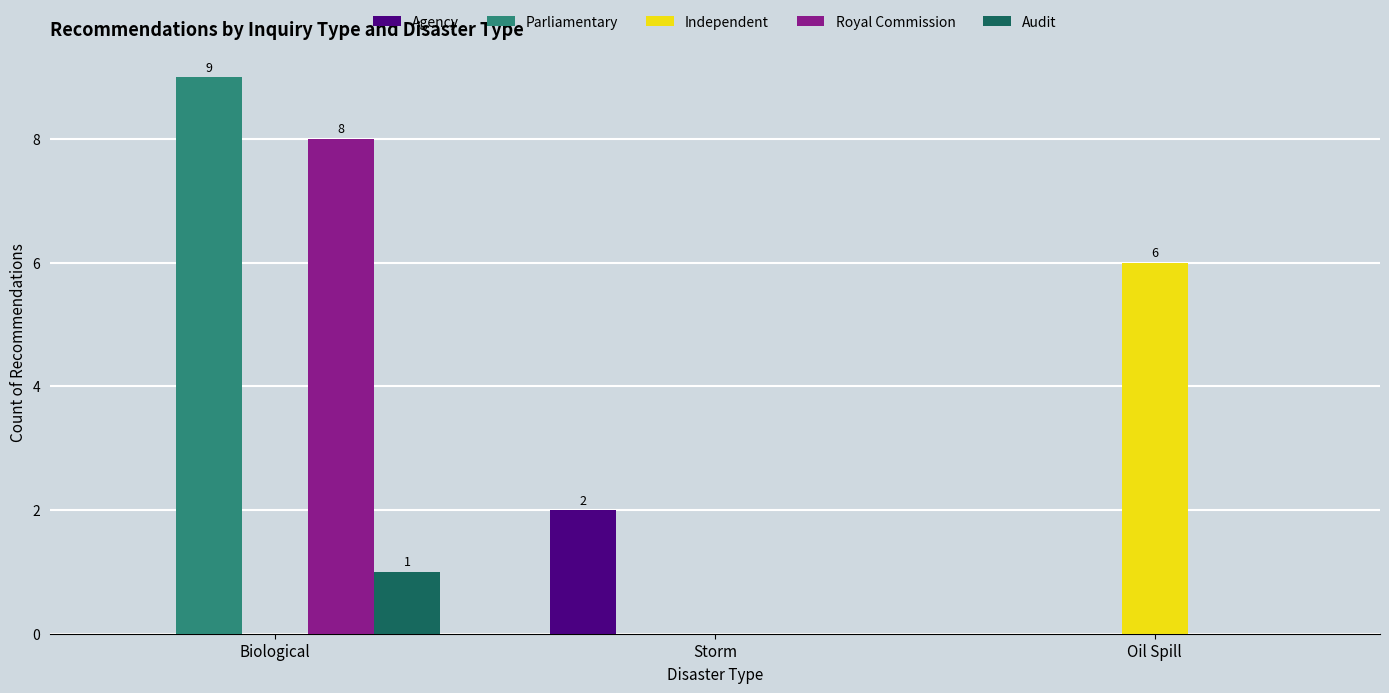

At which category is the sum across all series the highest?

Biological